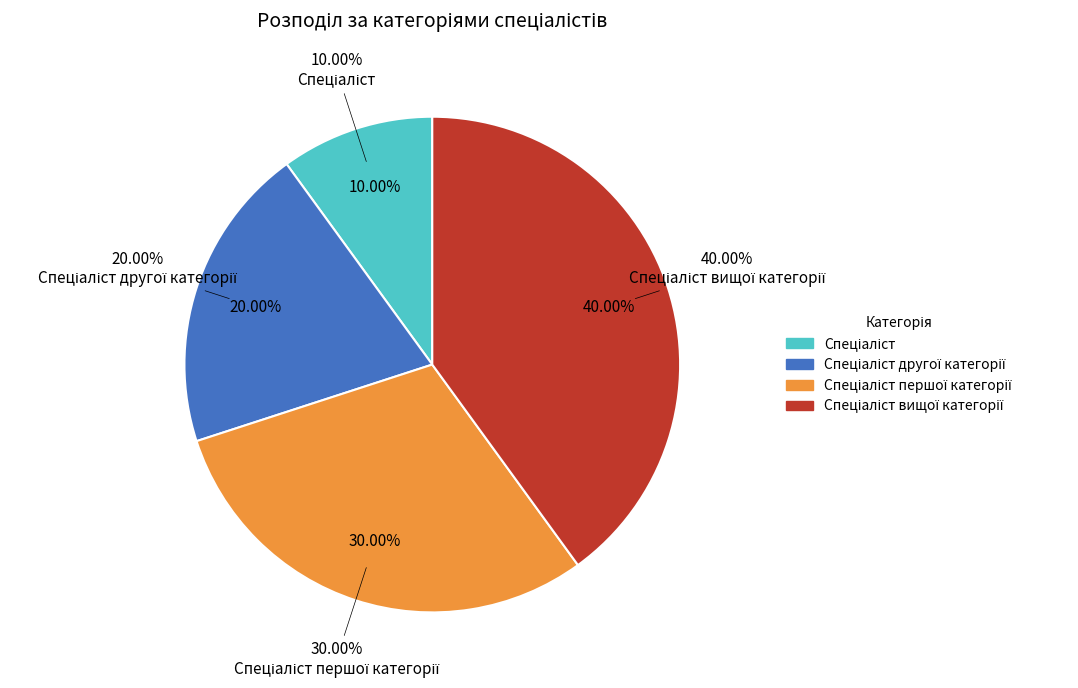

Which slice is the largest?

Спеціаліст вищої категорії